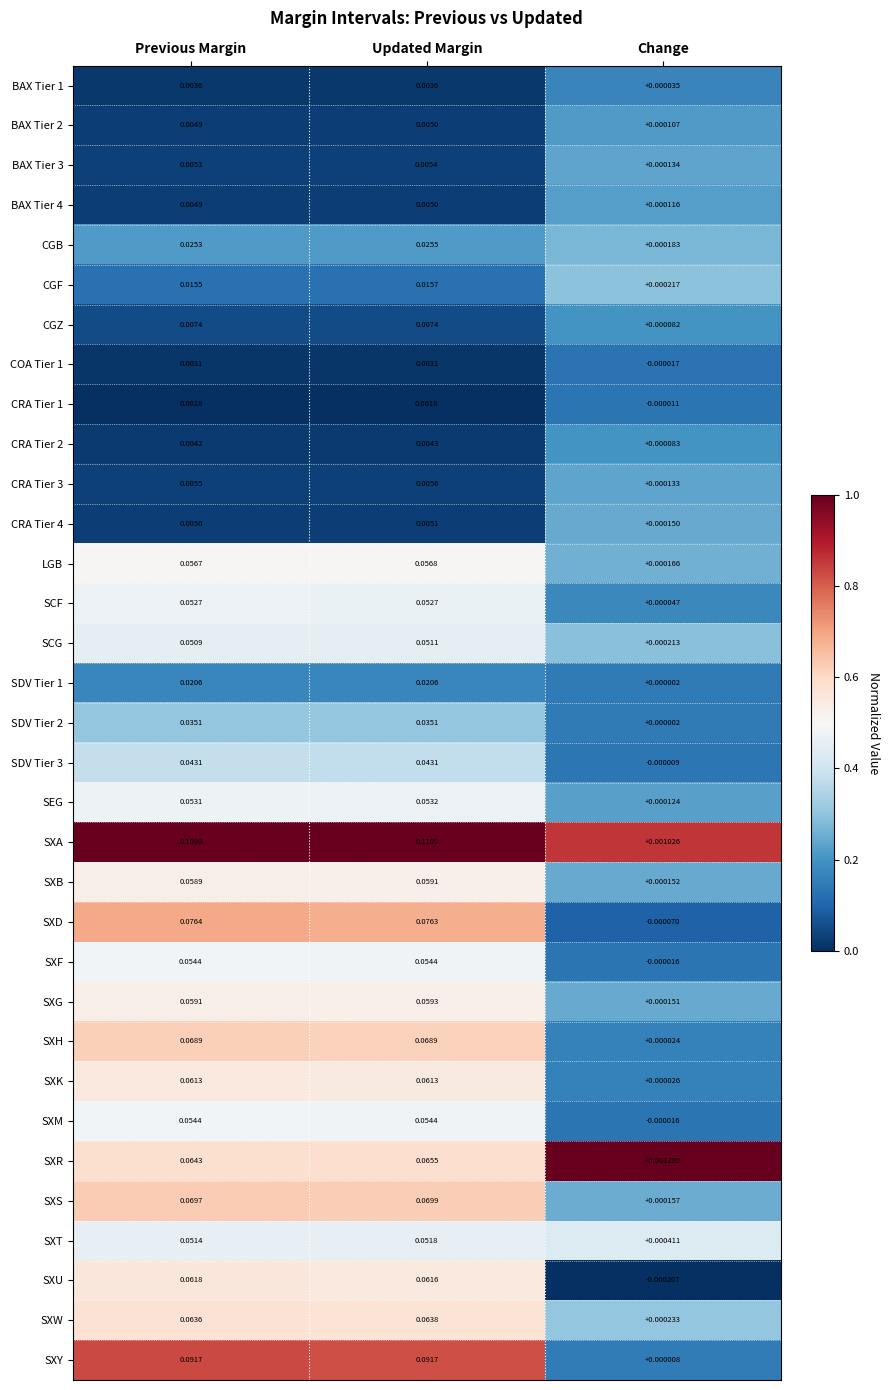

Which series has the largest total across all categories?

SXA